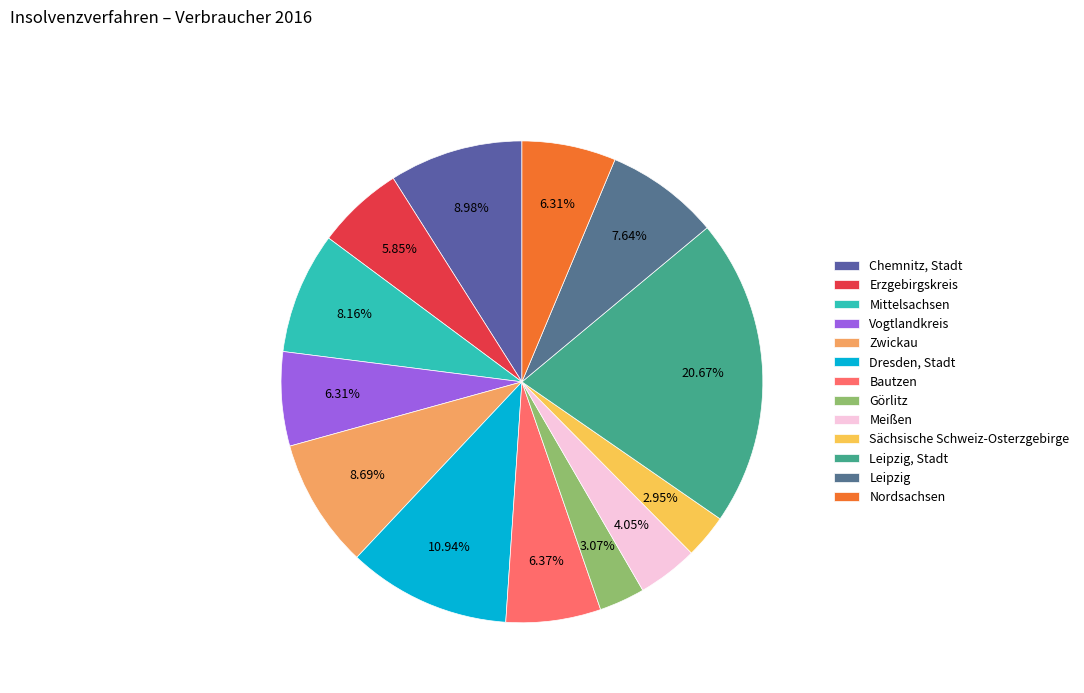

True or false: Chemnitz, Stadt accounts for 1% of the total.

False